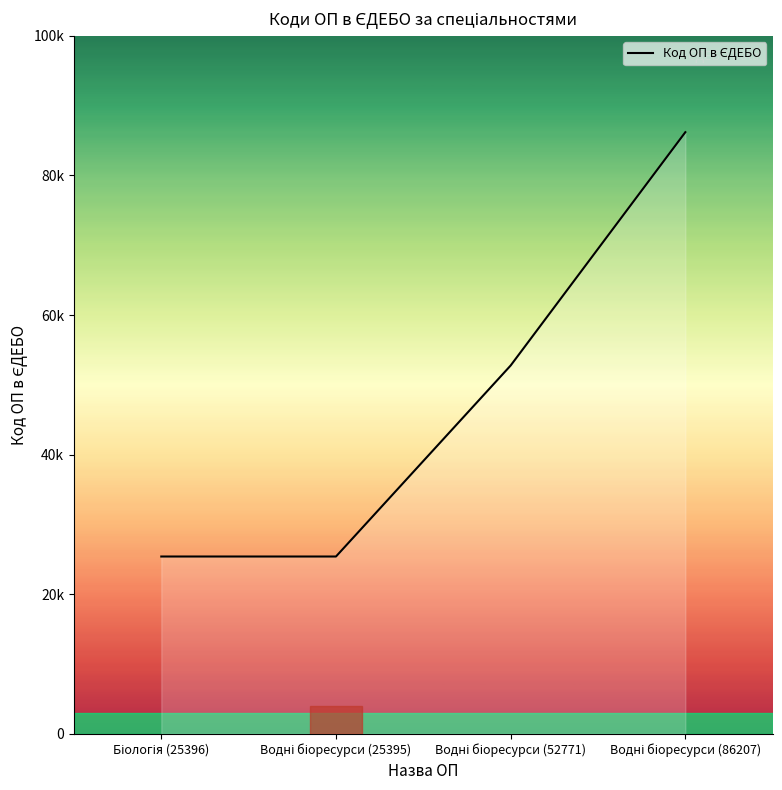

Approximately how many times larger is the value at Водні біоресурси (25395) compared to Біологія (25396)?

1.0